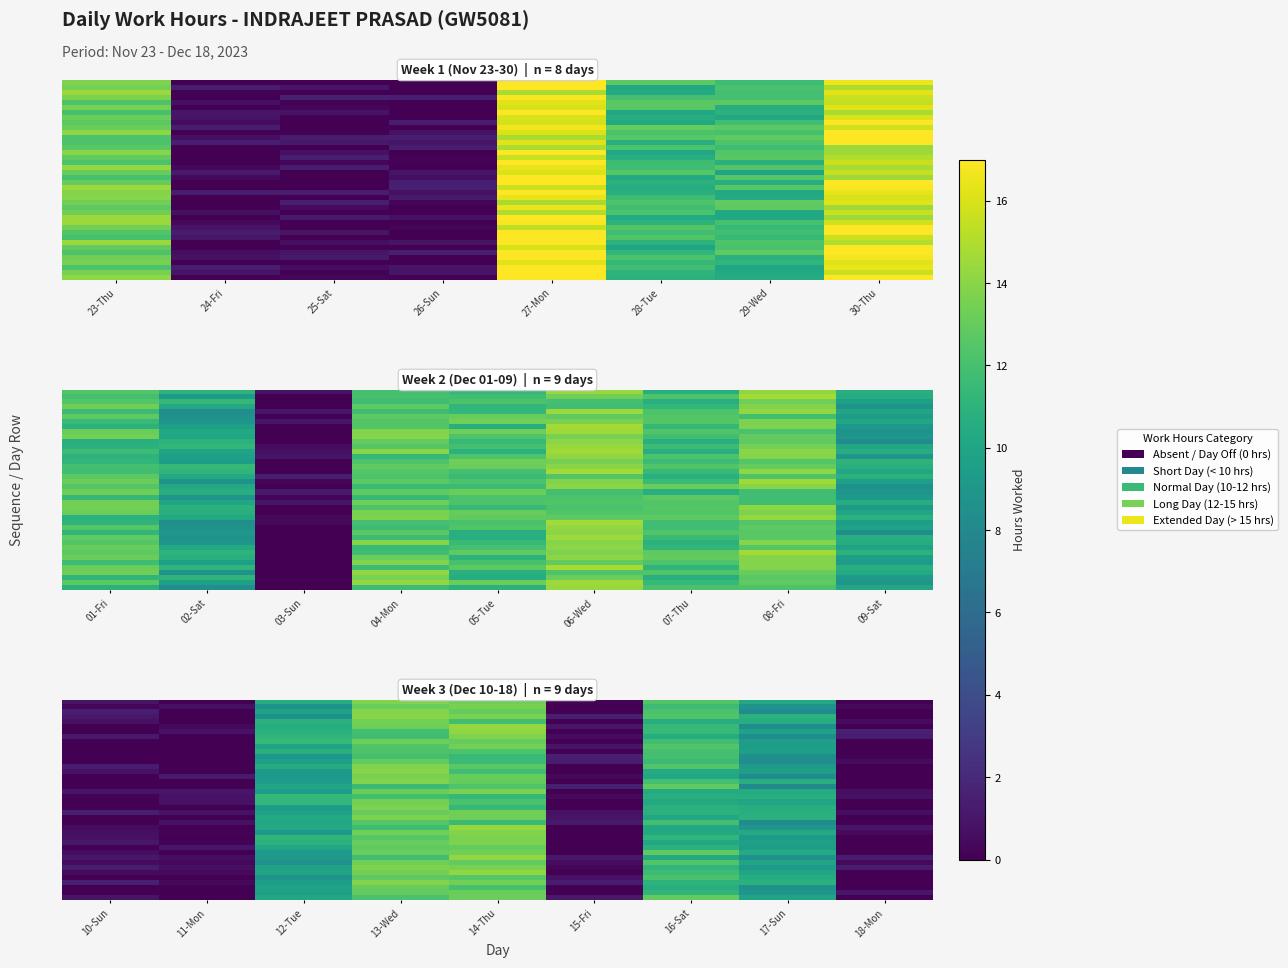

Which label corresponds to the smallest value in the chart?

24-Fri